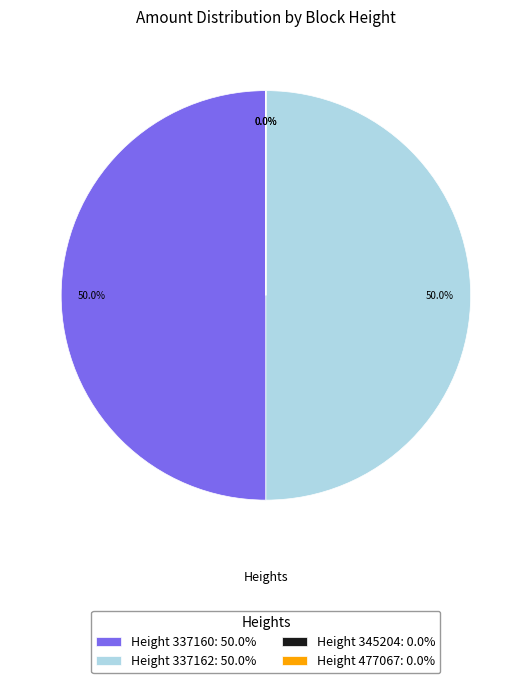

To the nearest percent, what is the difference between the largest and smallest slice percentages?

50%